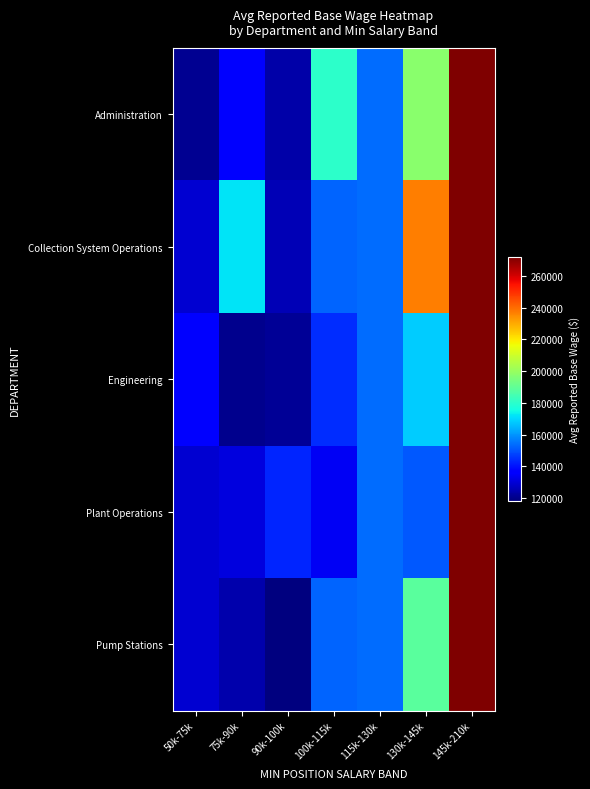

Between 75k-90k and 90k-100k, which series saw the biggest shift?

Collection System Operations